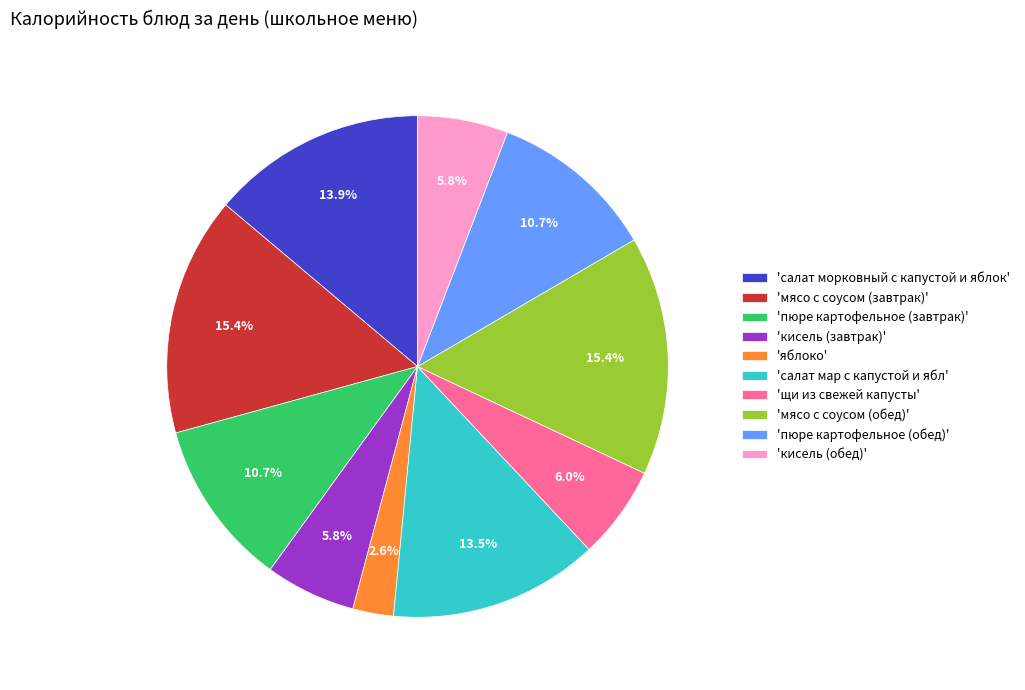

What percentage is NOT represented by 'салат морковный с капустой и яблок'?

86.1%